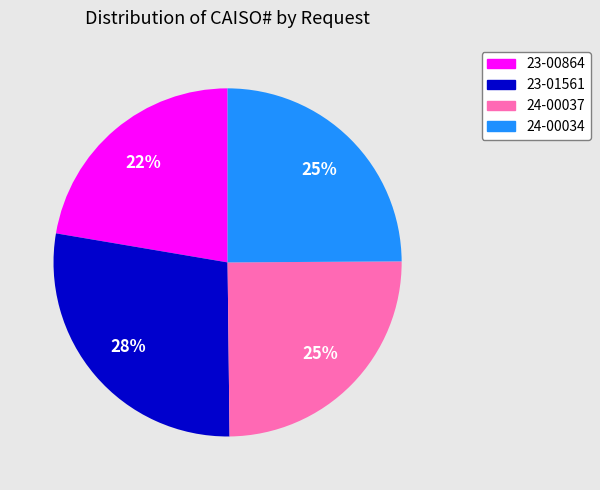

Is there a majority slice in this chart?

No